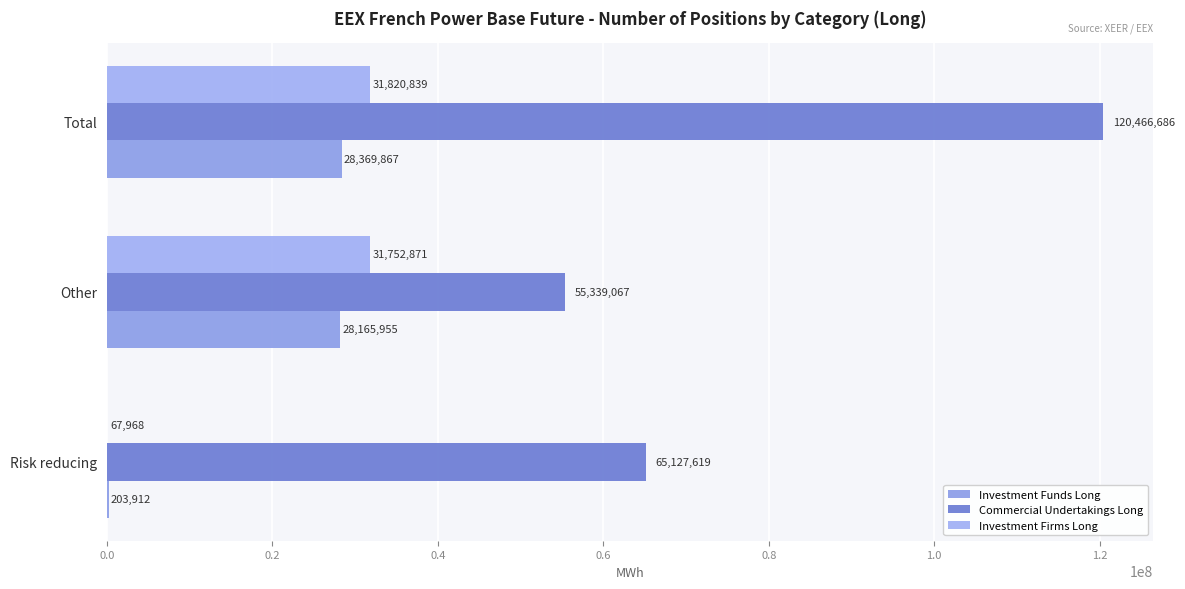

What is the average value of the Commercial Undertakings Long series?

80311124